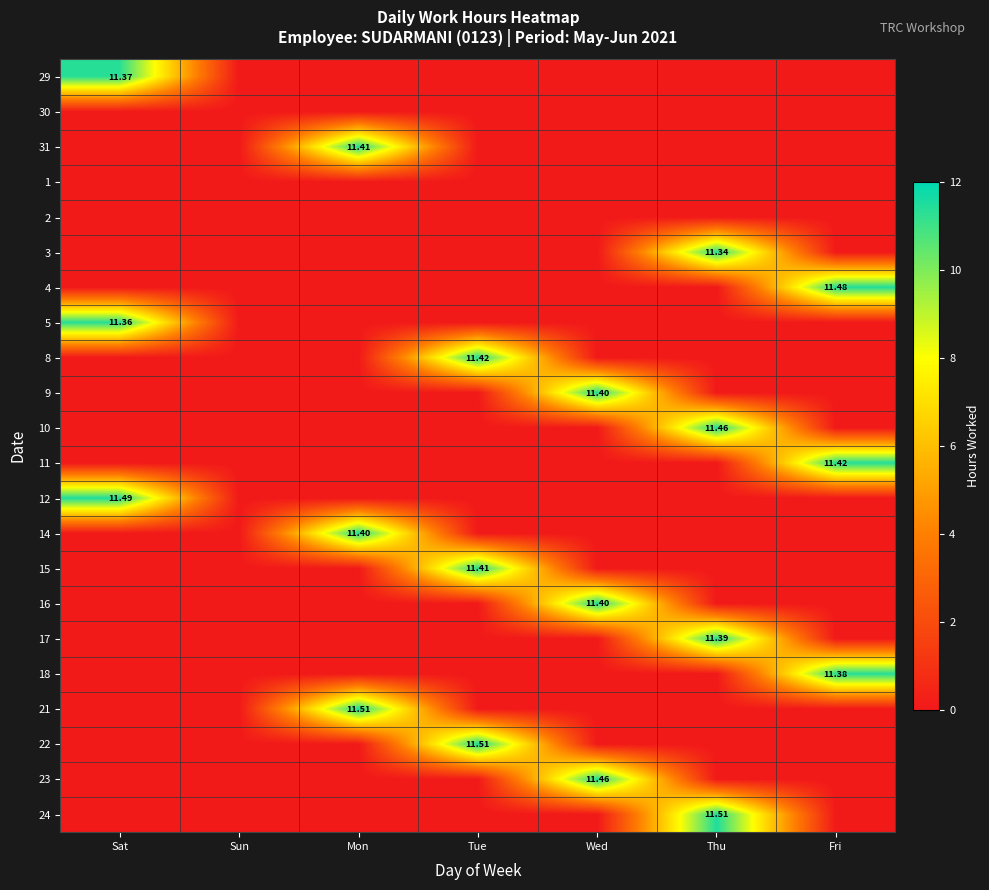

List the labels in order of 5 value, smallest first.

Sun, Mon, Tue, Wed, Thu, Fri, Sat